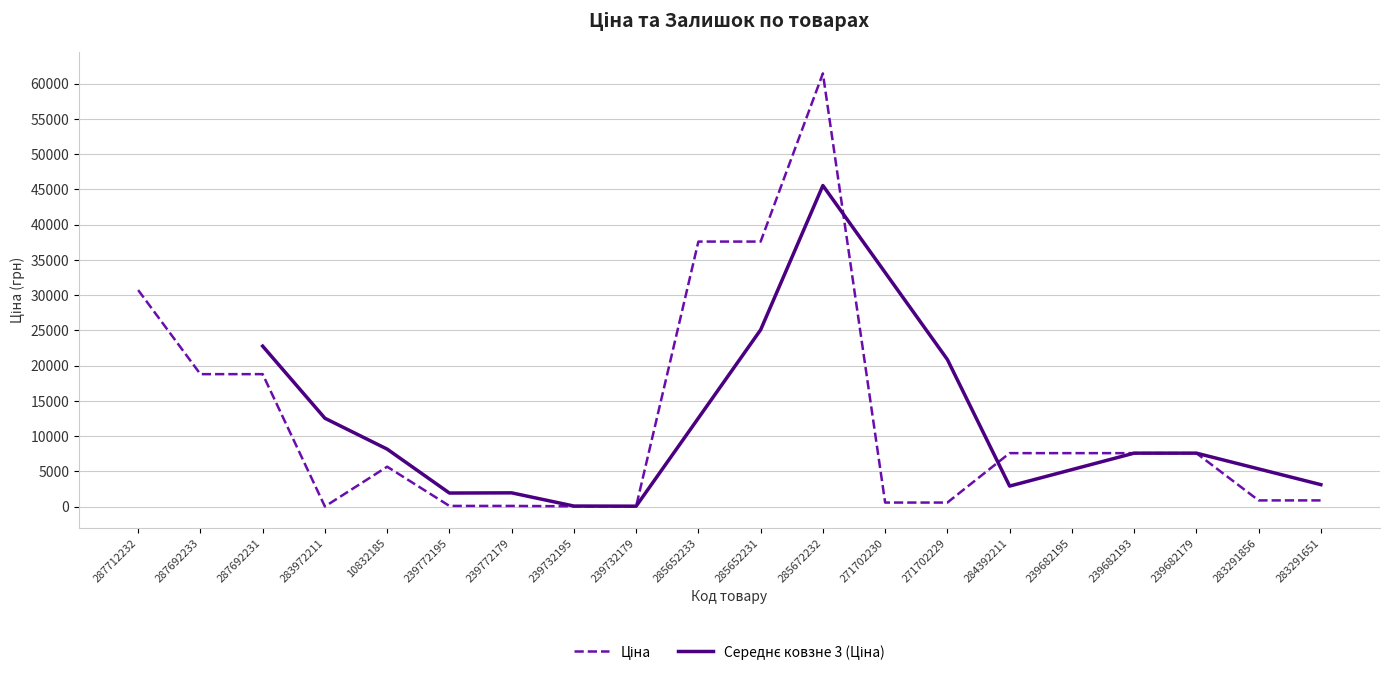

Is the value of Середнє ковзне 3 (Ціна) at 283291651 greater than the value of Ціна at 239772195?

Yes